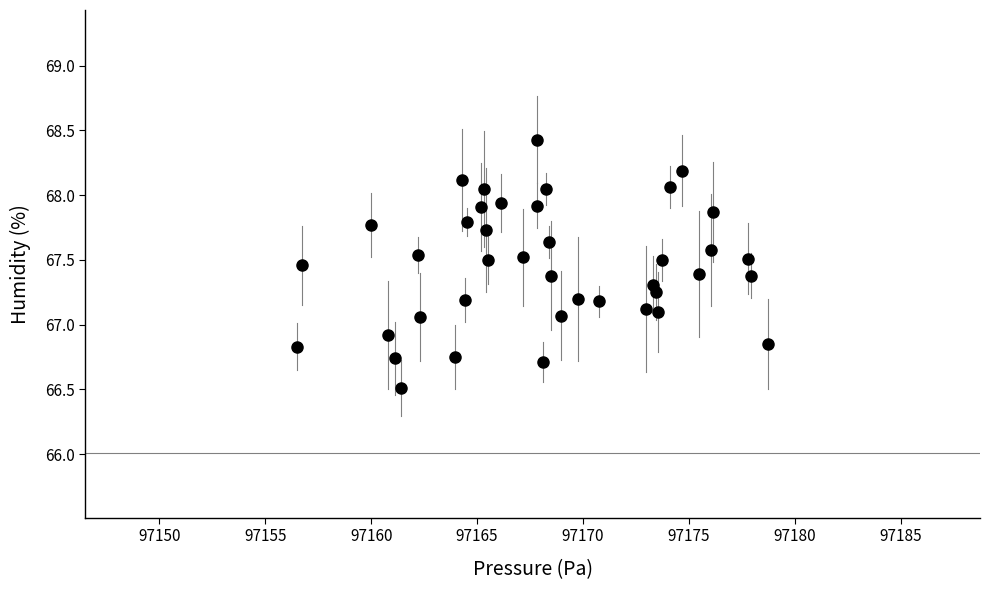

What is the range of X values (max minus min)?

22.2